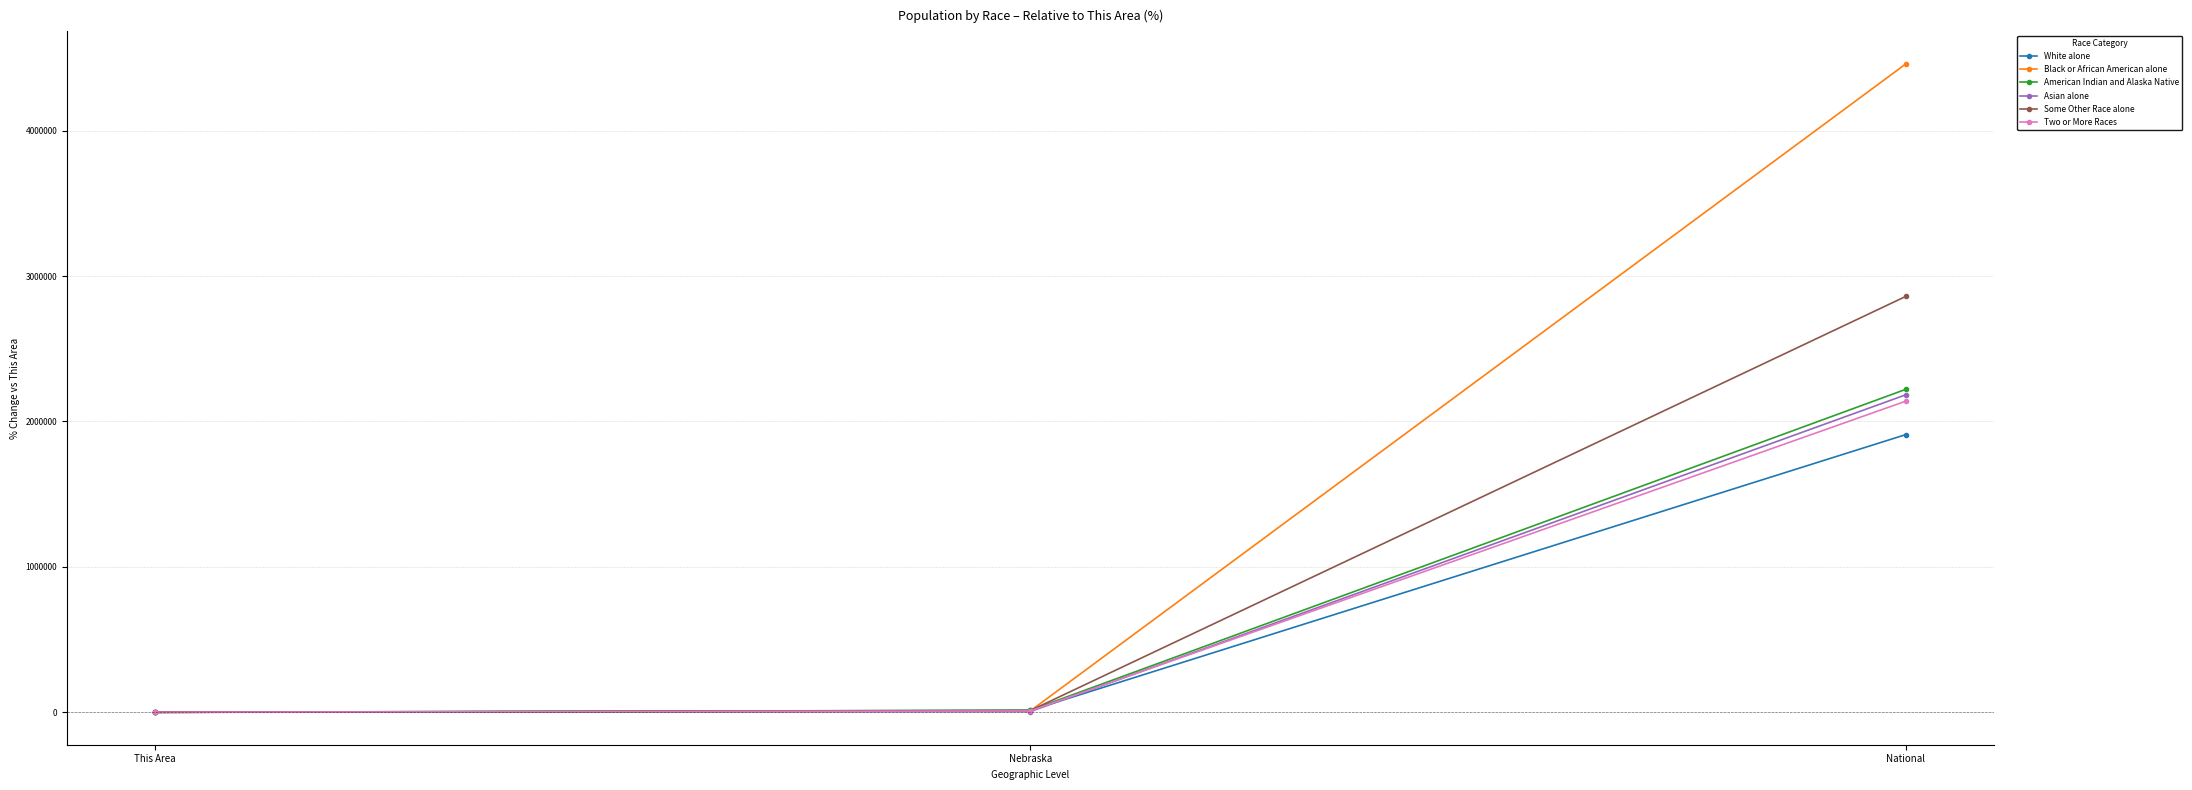

Which series changed the most between Nebraska and National?

Black or African American alone